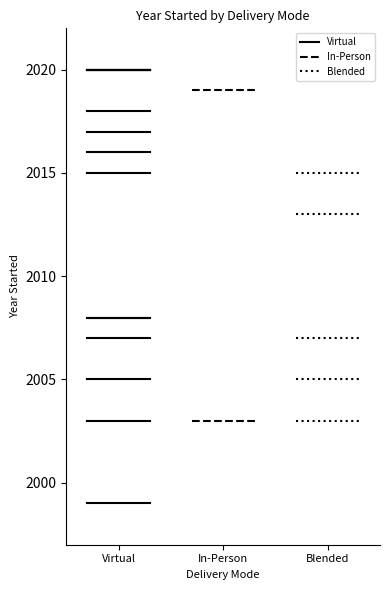

What is the approximate value of Blended at In-Person?

2013